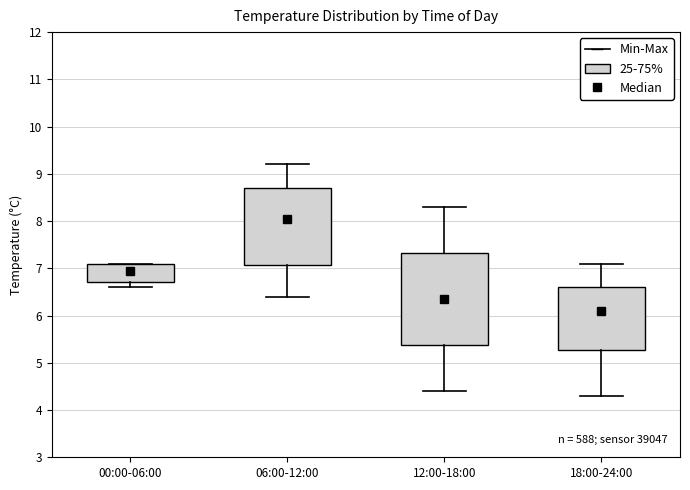

Reading left to right, read every box against the y-axis: the position of its median line, the range the box covers, and the ends of its whiskers. The values are not printed on the chart, so give them approximately, as read against the axis.

00:00-06:00: median 7.0, box 6.7 to 7.1, whiskers 6.6 to 7.1
06:00-12:00: median 8.1, box 7.1 to 8.7, whiskers 6.4 to 9.2
12:00-18:00: median 6.4, box 5.4 to 7.3, whiskers 4.4 to 8.3
18:00-24:00: median 6.1, box 5.3 to 6.6, whiskers 4.3 to 7.1